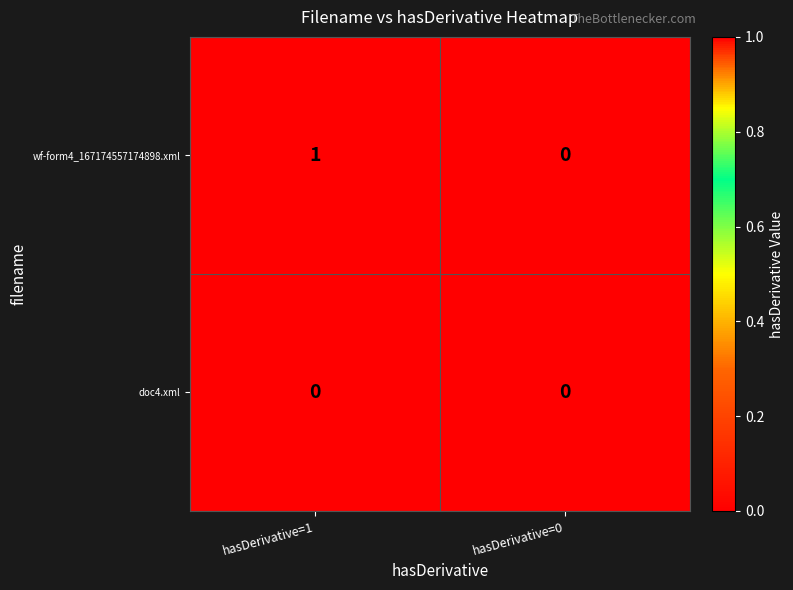

Rank the series by their average value, from highest to lowest.

wf-form4_167174557174898.xml, doc4.xml